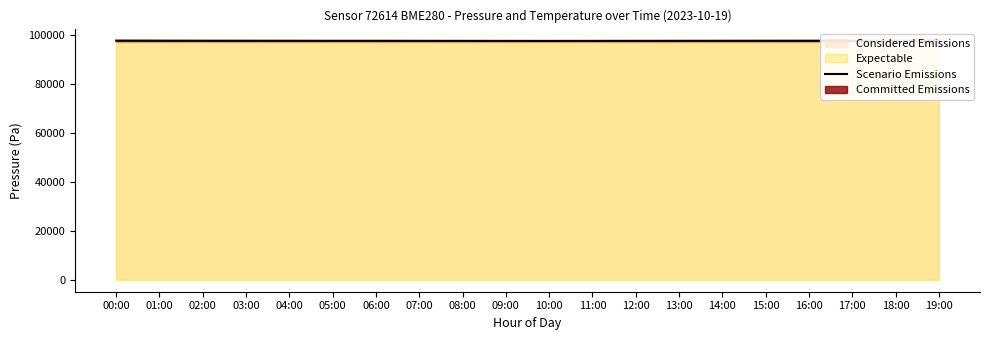

Does the chart display data point markers on the line(s)?

No